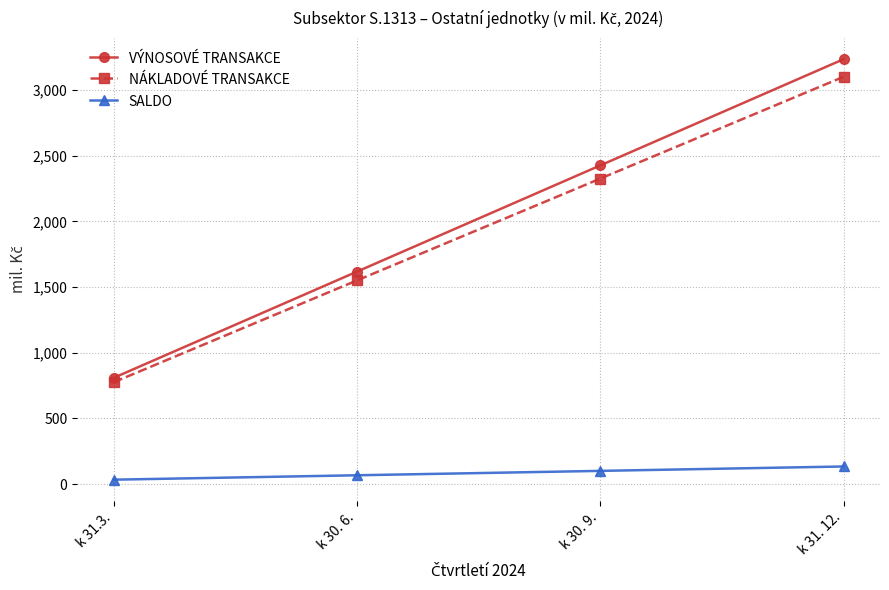

What is the average value of the VÝNOSOVÉ TRANSAKCE series?

2022.5